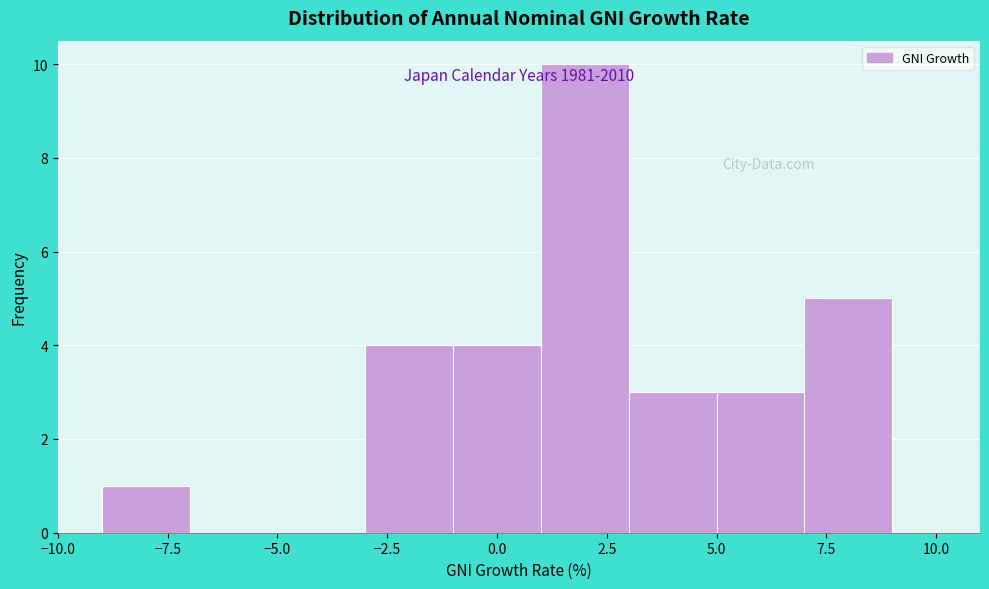

Which range on the x-axis has the tallest bar?

1 to 3